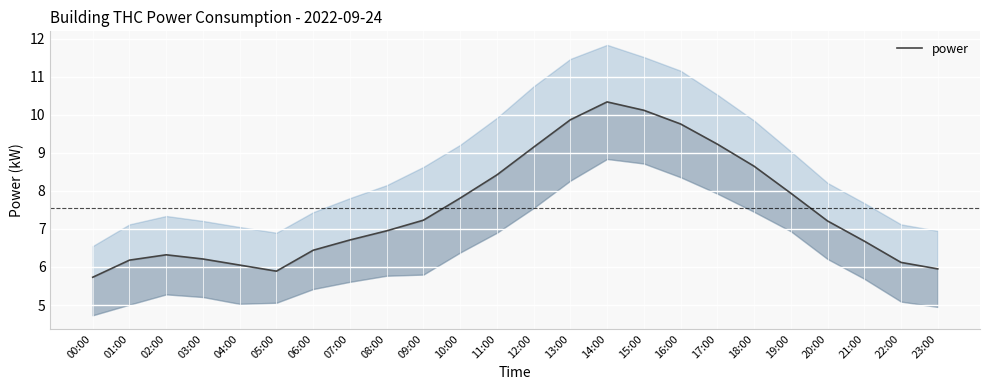

What position from the right is 13:00?

11